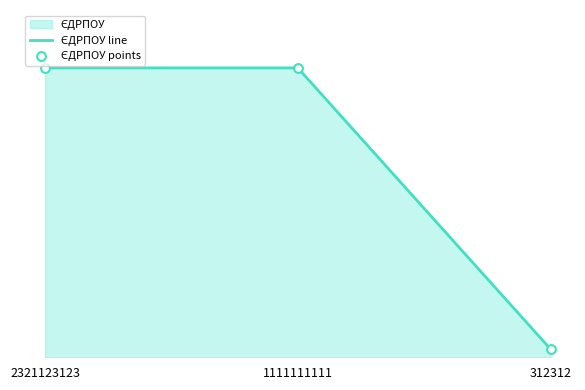

Is the value of ЄДРПОУ line at 1111111111 greater than the value of ЄДРПОУ points at 312312?

Yes